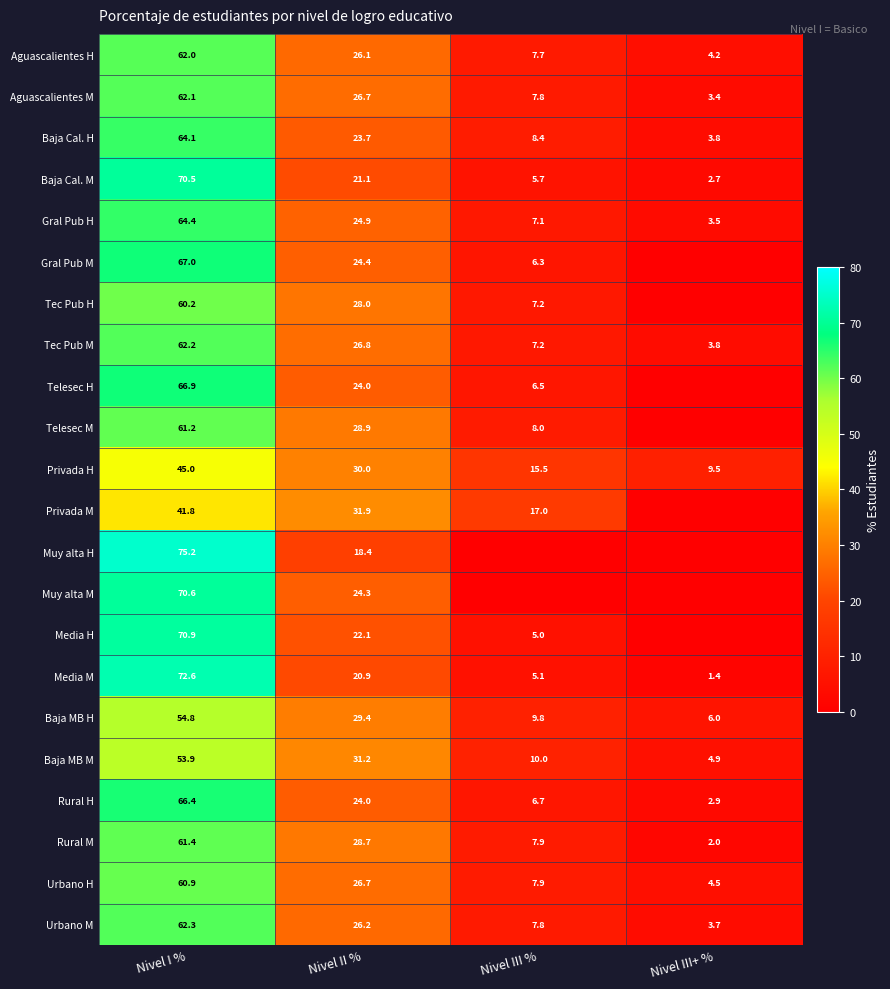

At which label does Aguascalientes M first exceed 26?

Nivel I %